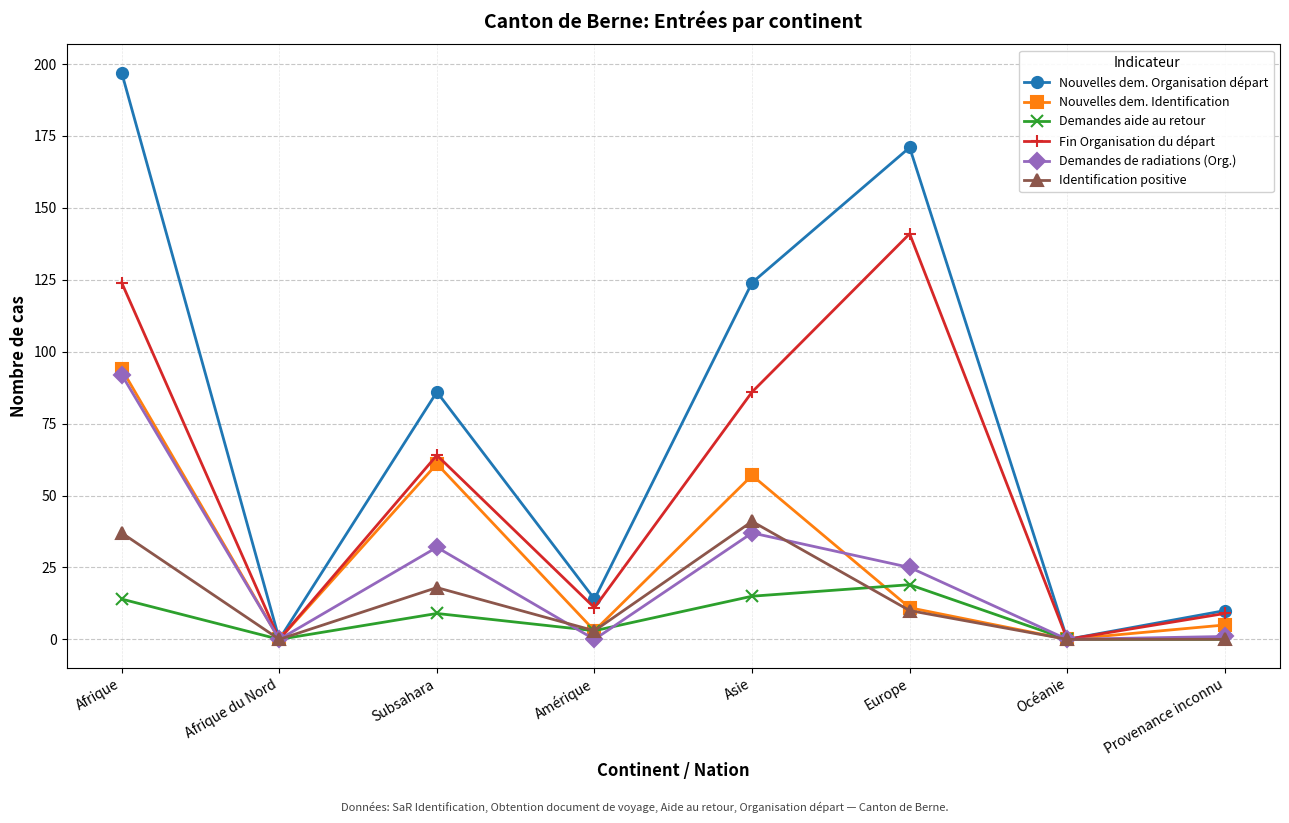

What is the difference between the maximum and minimum values in the Fin Organisation du départ series?

141